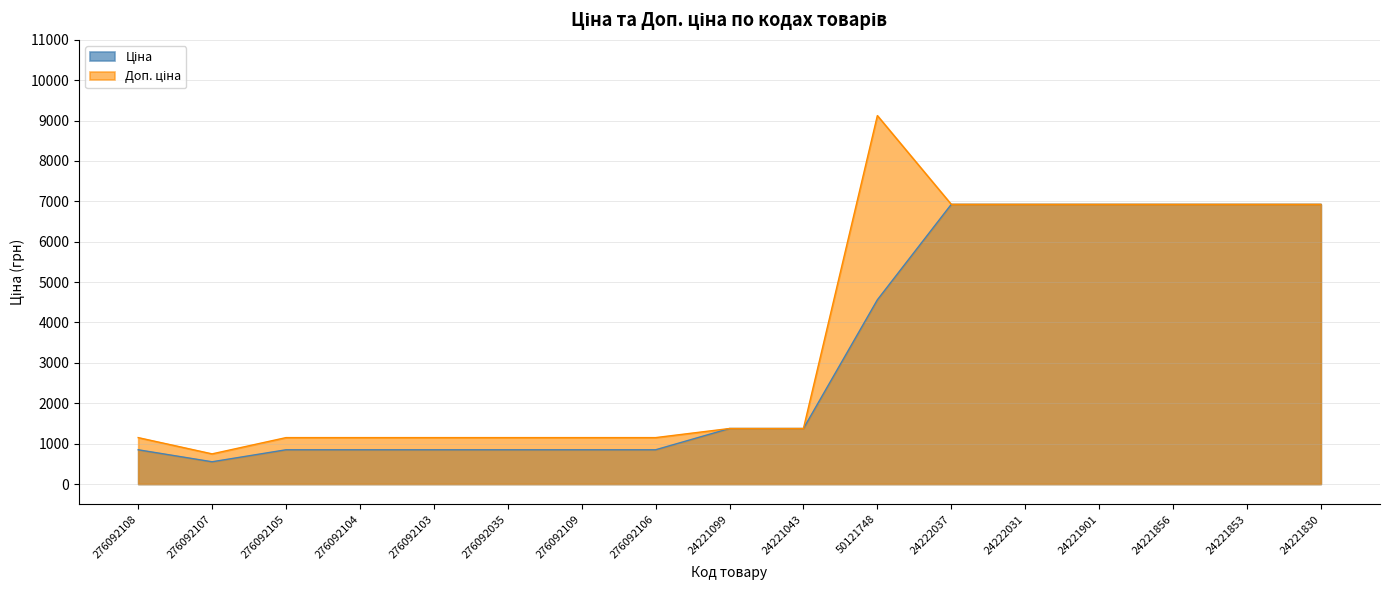

What is the difference between the second highest and minimum values in the Ціна series?

6374.2